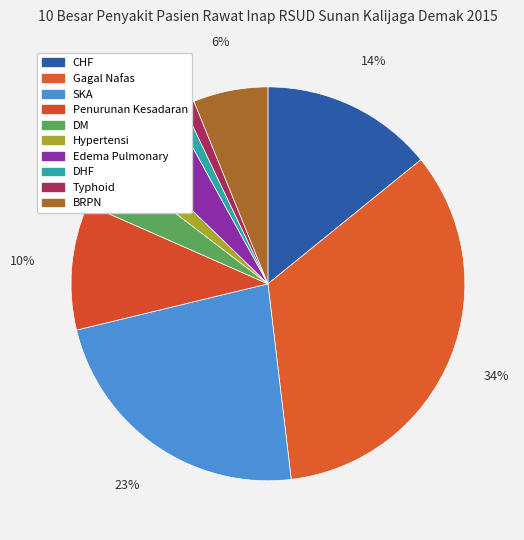

Which slice is the largest?

Gagal Nafas